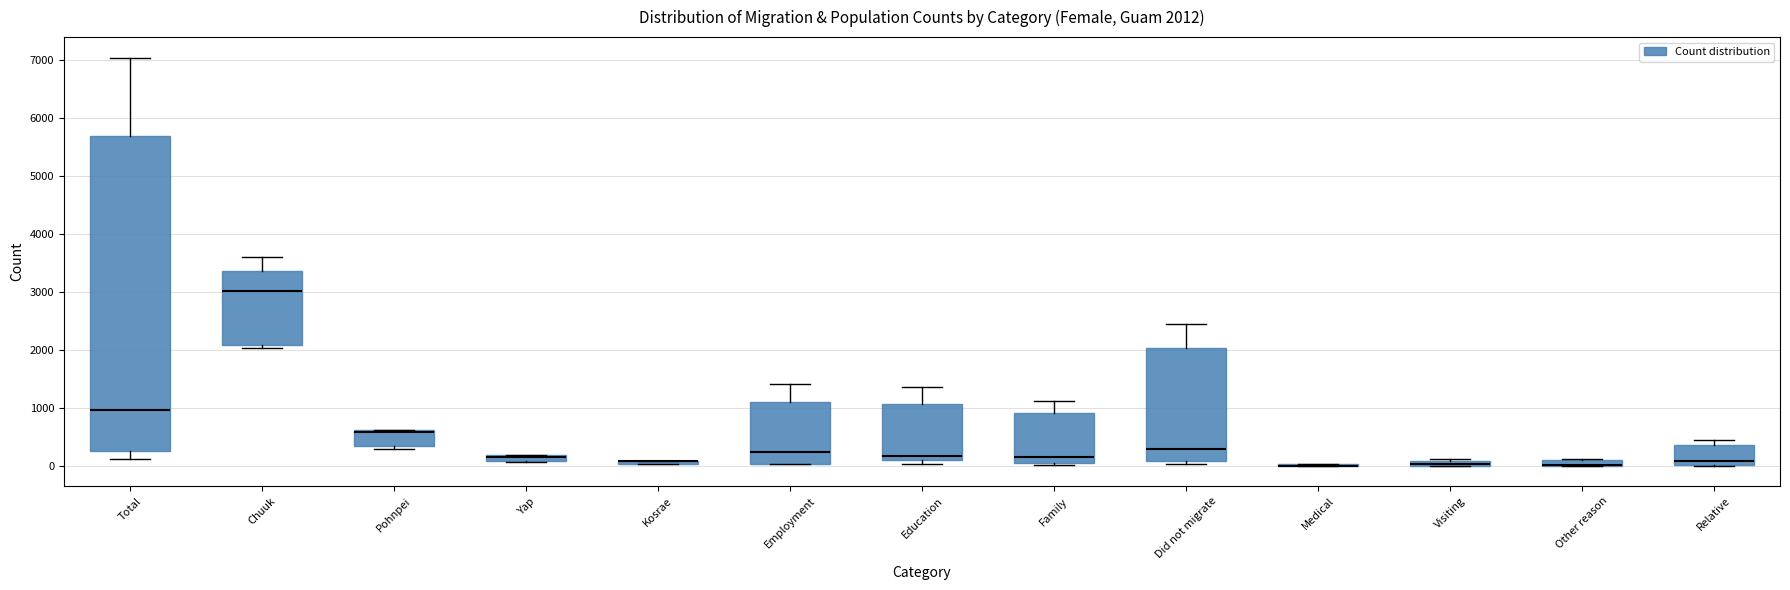

Comparing the boxes themselves (not the whiskers), which one is the tallest?

Total